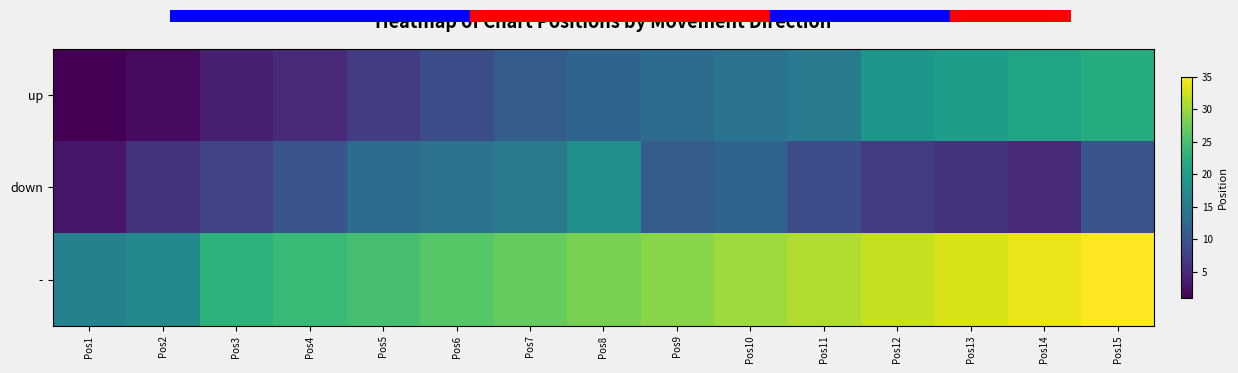

List the series in order of their peak value, highest first.

-, up, down